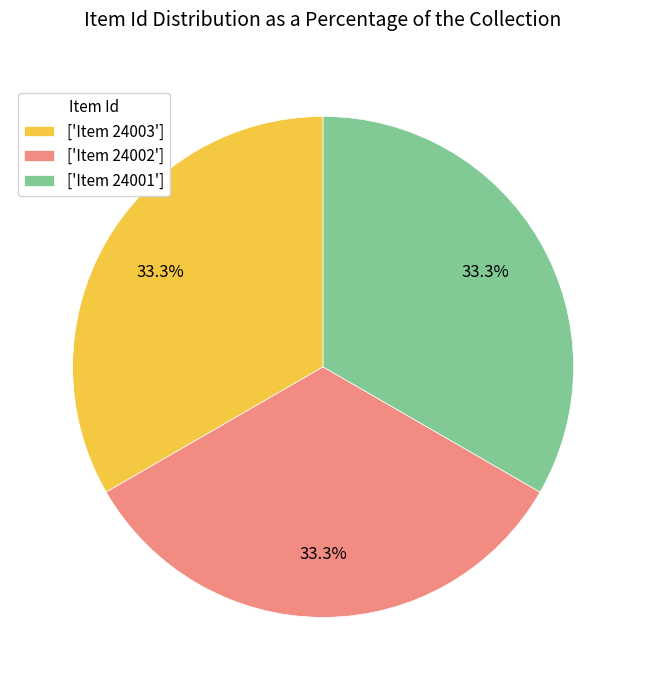

Do ['Item 24002'] and ['Item 24001'] together represent more than half of the pie?

Yes